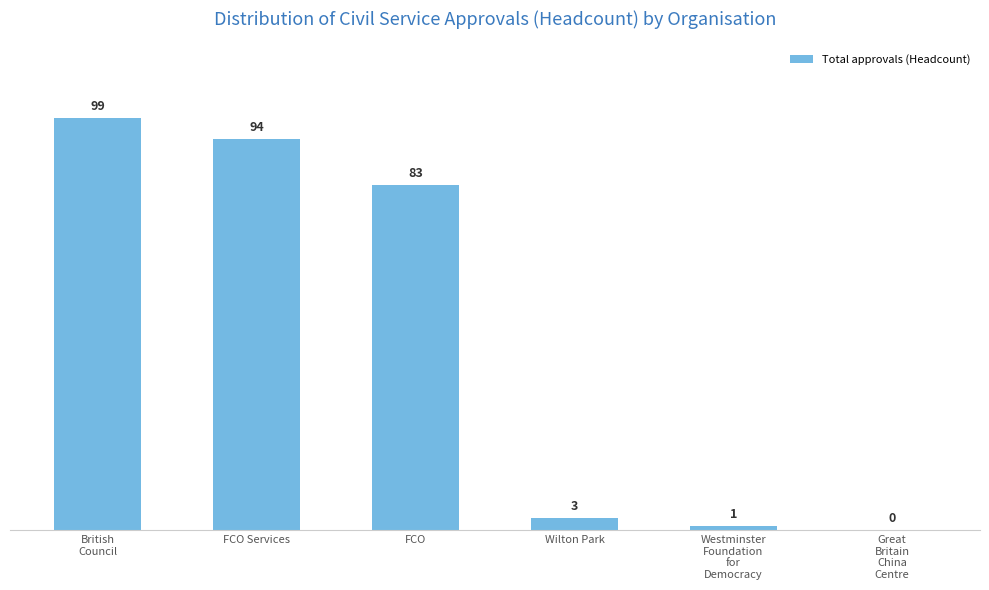

How many data points does each series have?

6